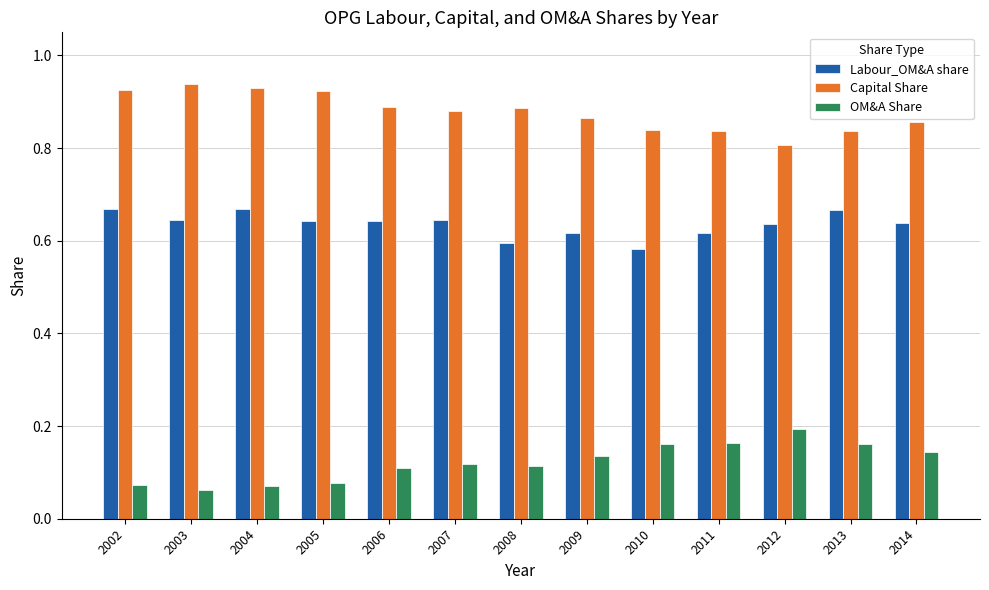

True or false: OM&A Share has a value of 0.1 at 2008.

True